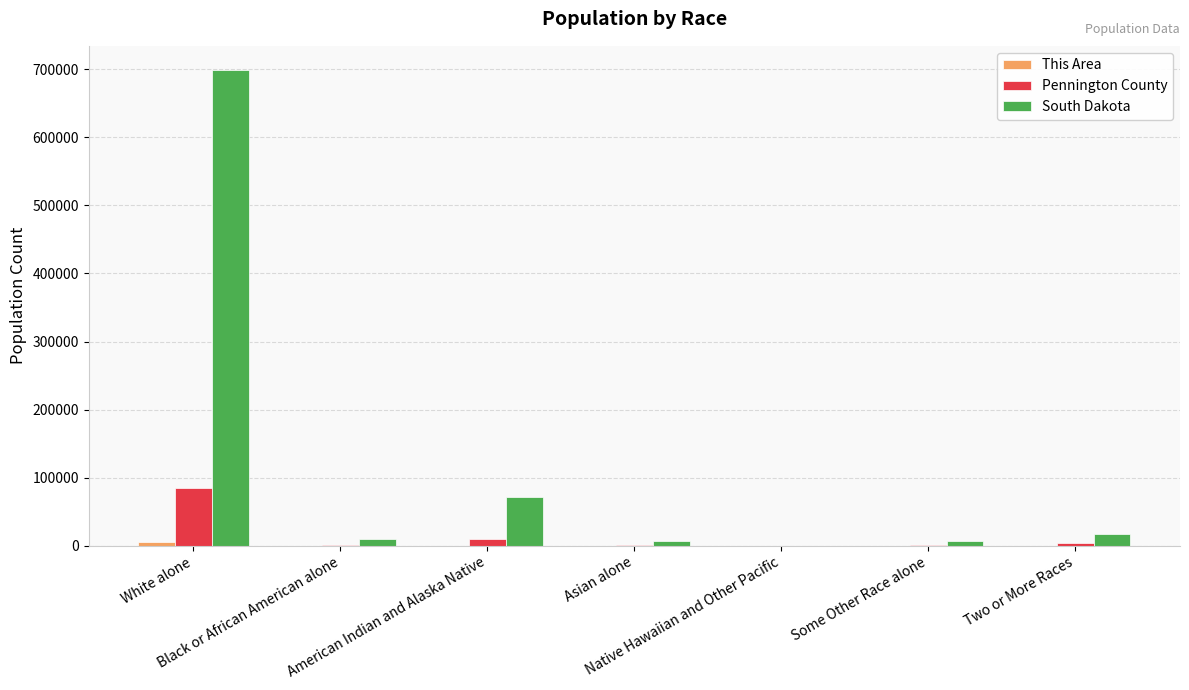

What is the average value of the Pennington County series?

14421